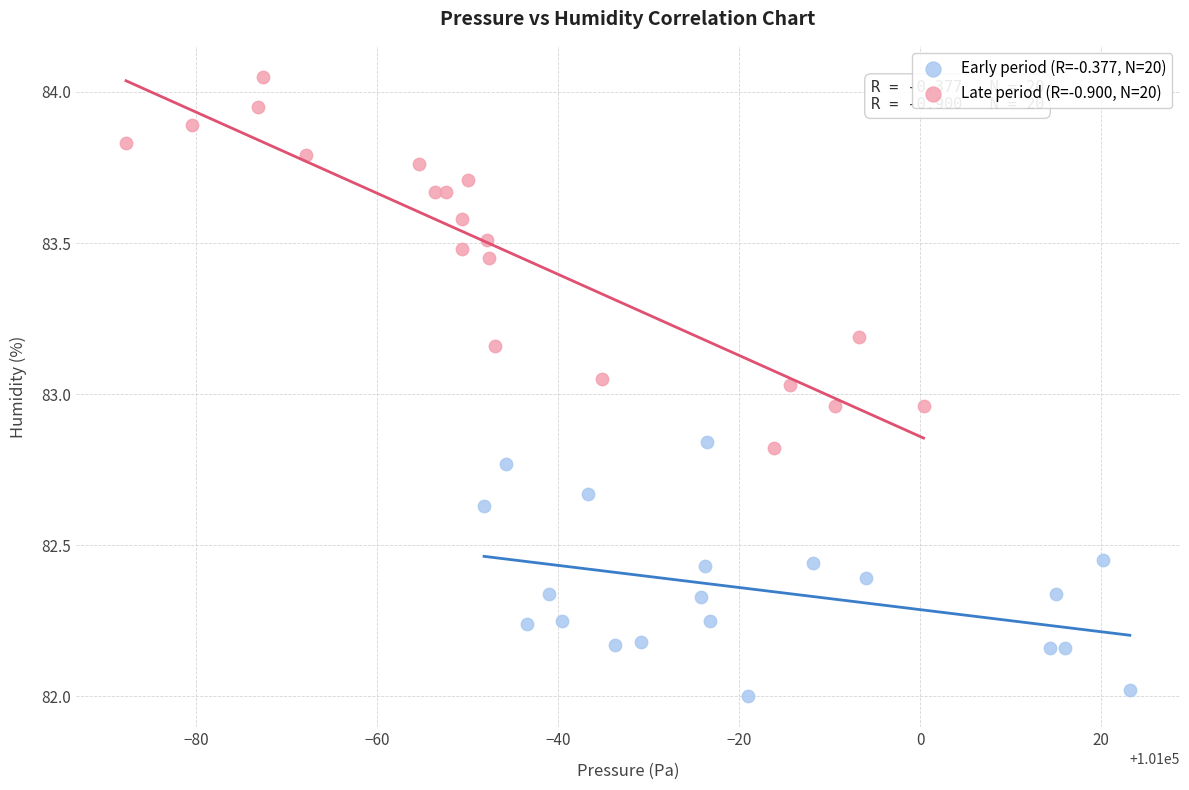

Which series contains the lowest Y value?

Early period (R=-0.377, N=20)